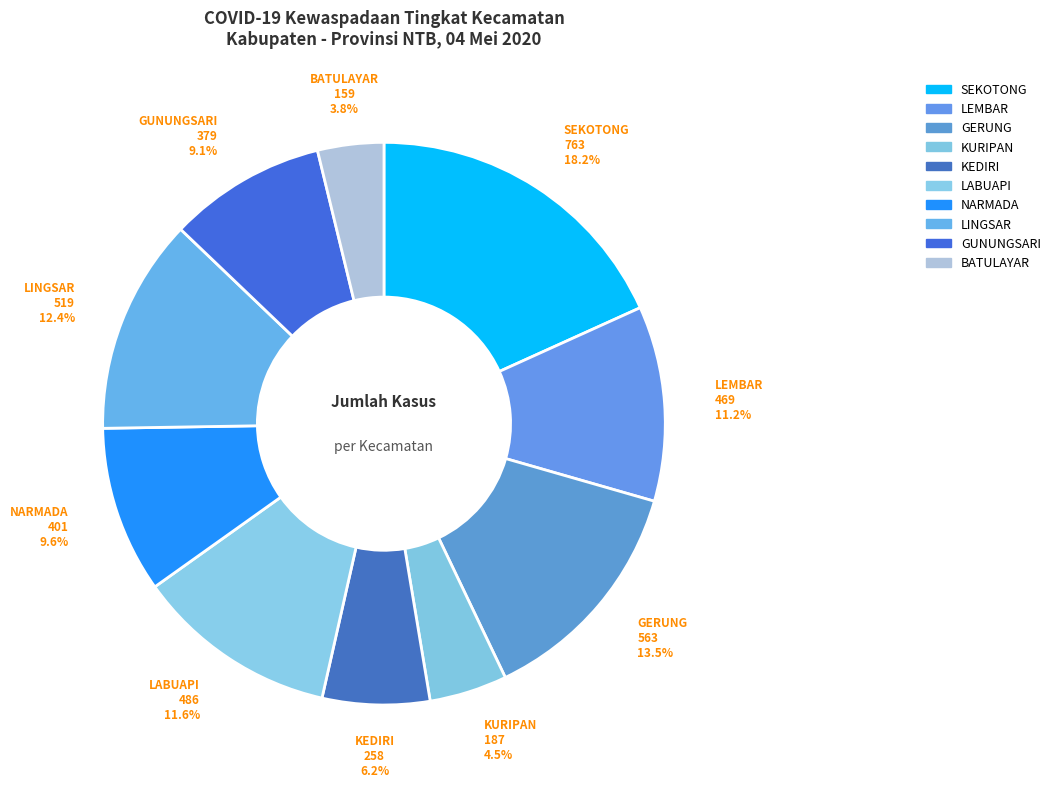

Does any single category account for the majority?

No